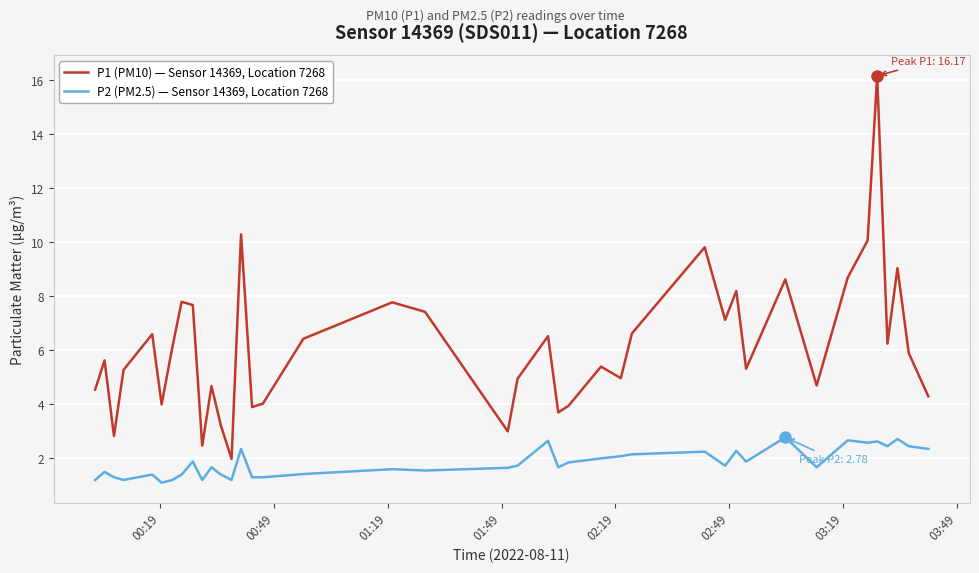

Which series has the largest total across all categories?

P1 (PM10) — Sensor 14369, Location 7268